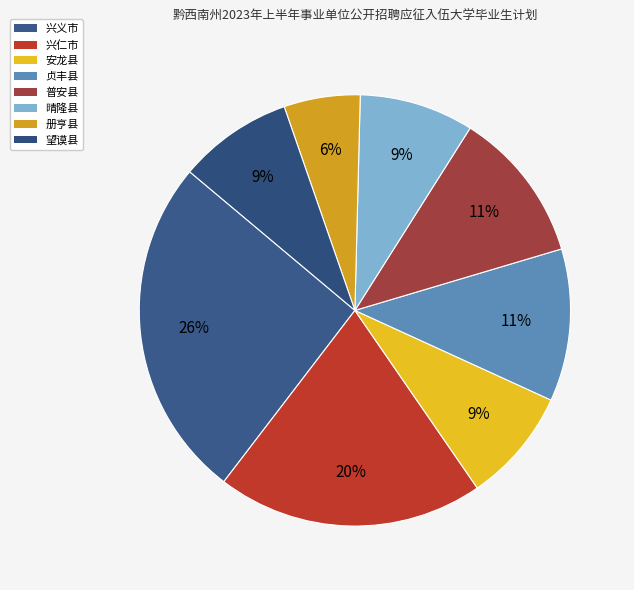

Is it true that 贞丰县 is 1% of the pie?

False